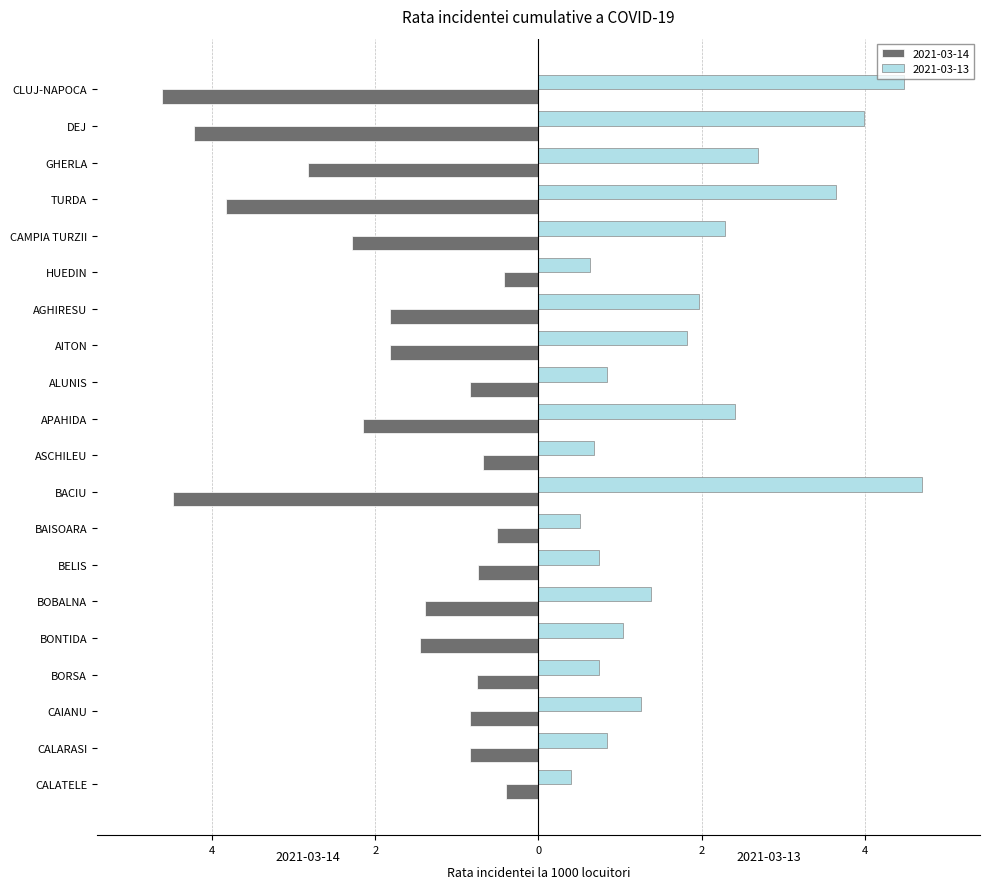

How many bars are there in total?

40